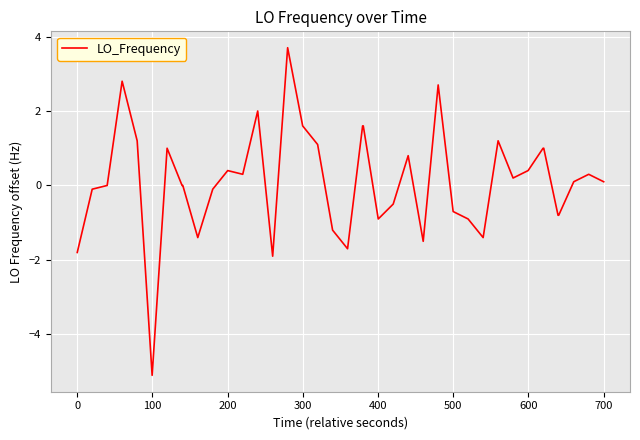

What is the maximum value shown in the chart?

3.7